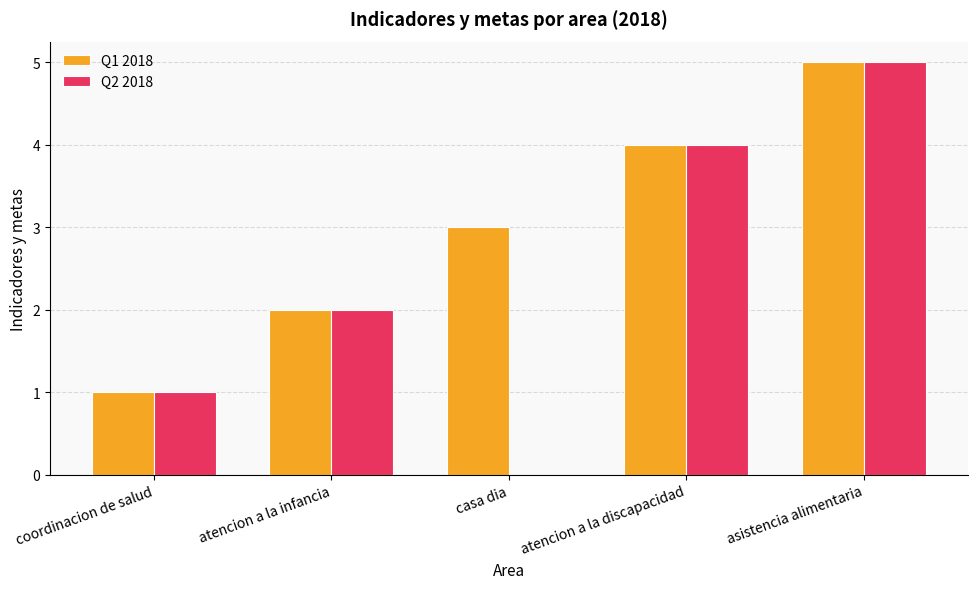

What is the greatest value displayed?

5